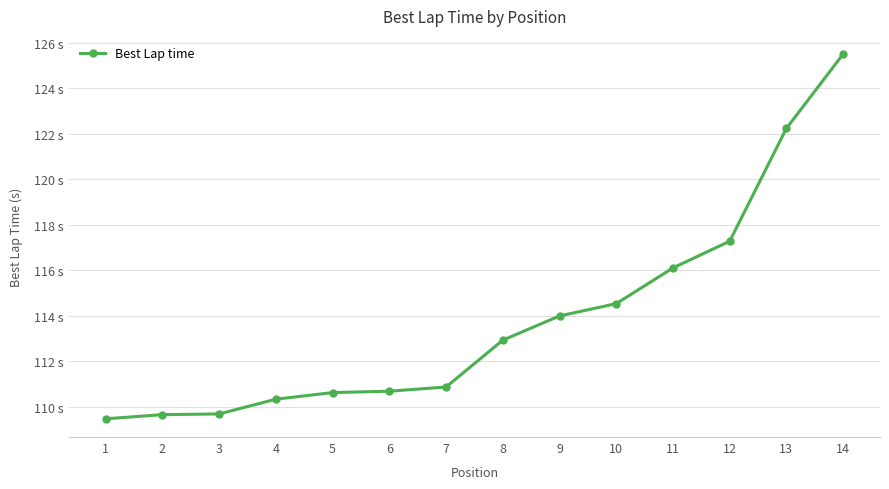

At which label does the data first exceed 112?

8